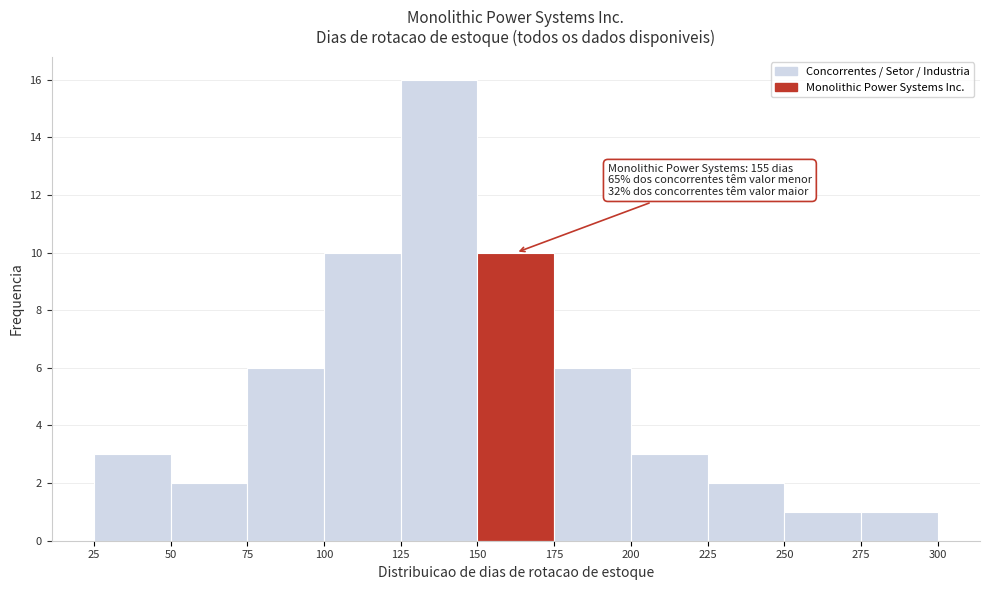

Which range on the x-axis has the tallest bar?

125 to 150